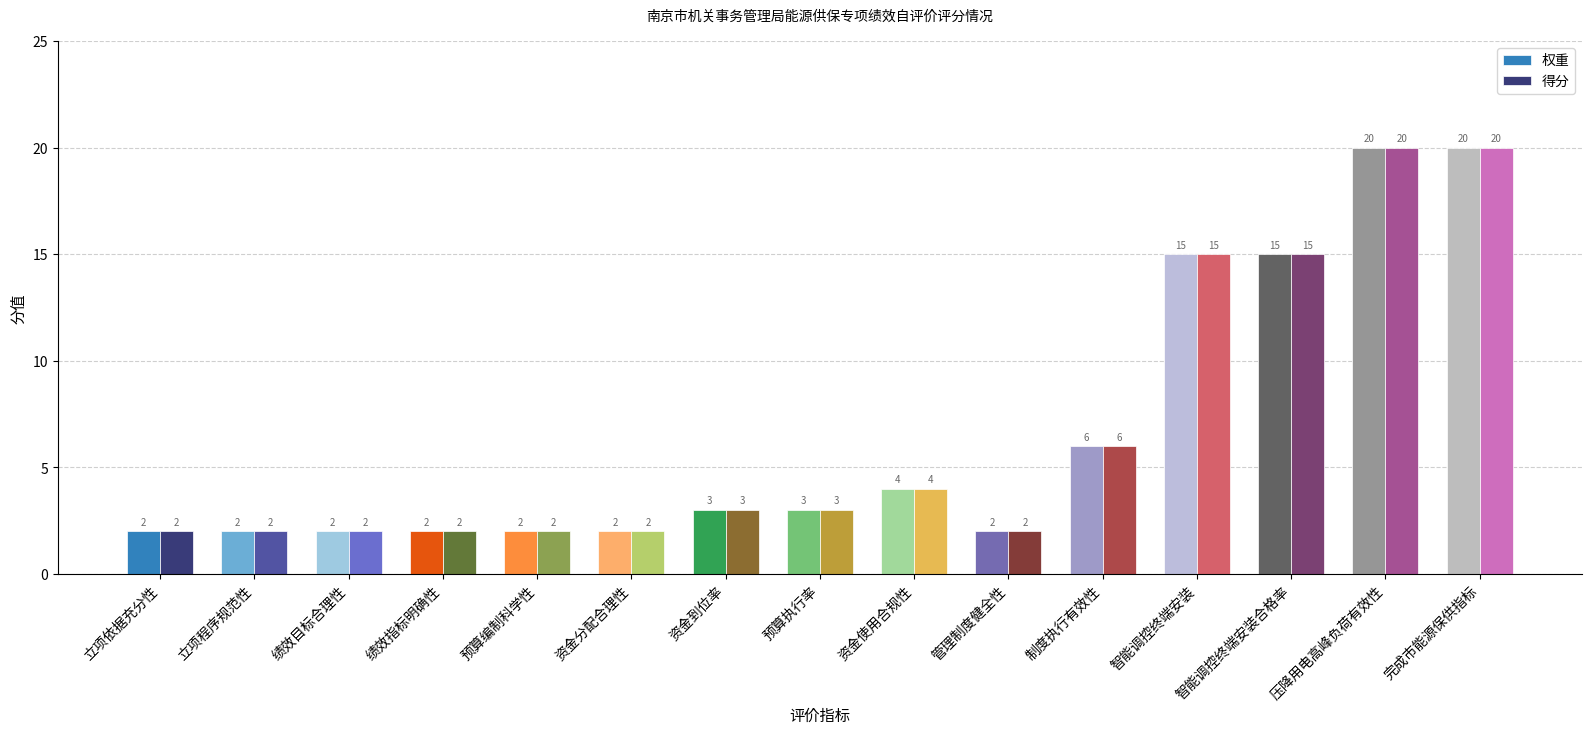

How many bars are there in total?

30